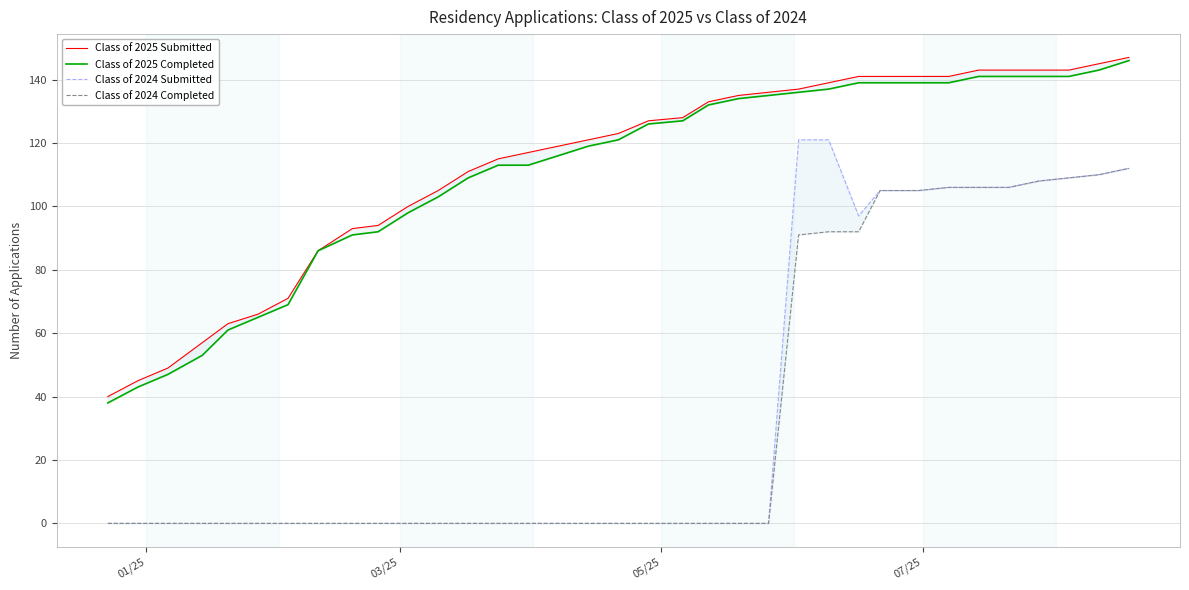

What is the sum of all Class of 2025 Submitted values?

3938